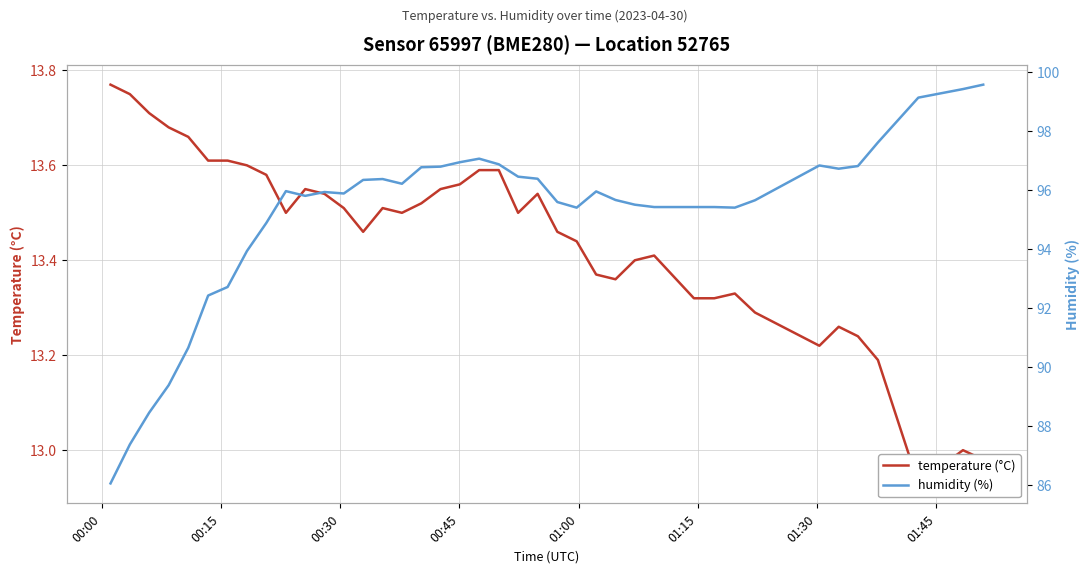

The temperature (°C) series shows 22.1 at 17. True or false?

False